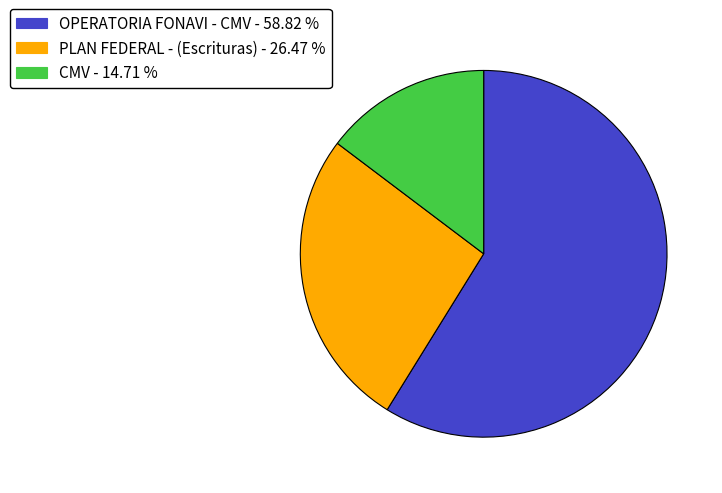

Is there a majority slice in this chart?

Yes